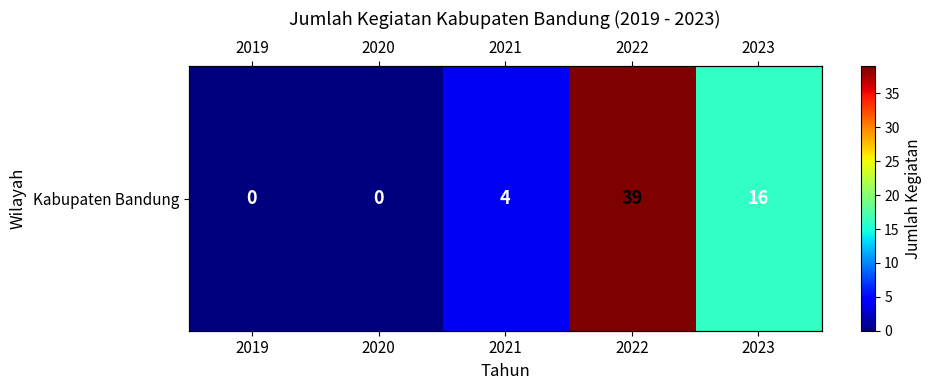

Where does the data first go above 4?

2022